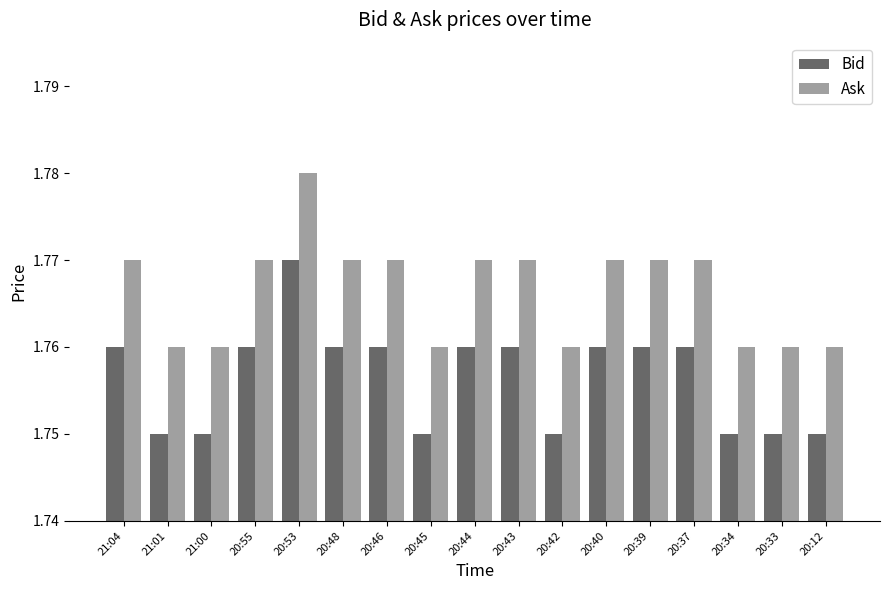

How many bars are there in total?

34